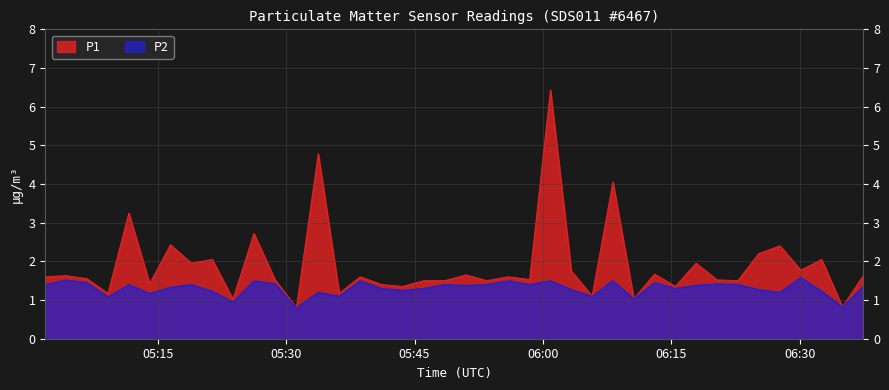

Rank the series by their average value, from lowest to highest.

P2, P1